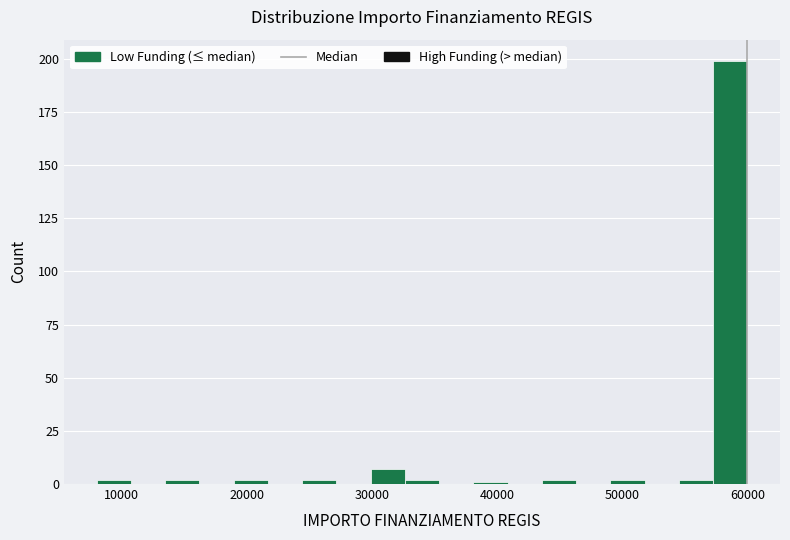

Read against the x-axis, roughly where is the centre of the tallest bar?

59000